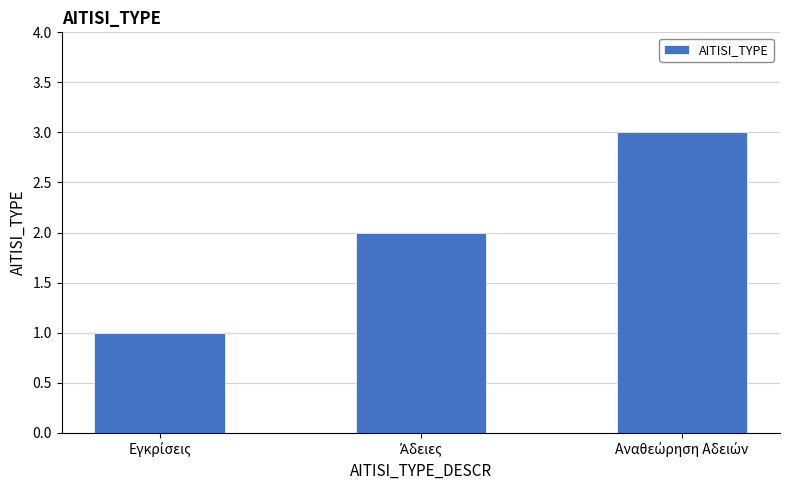

What is the greatest value displayed?

3